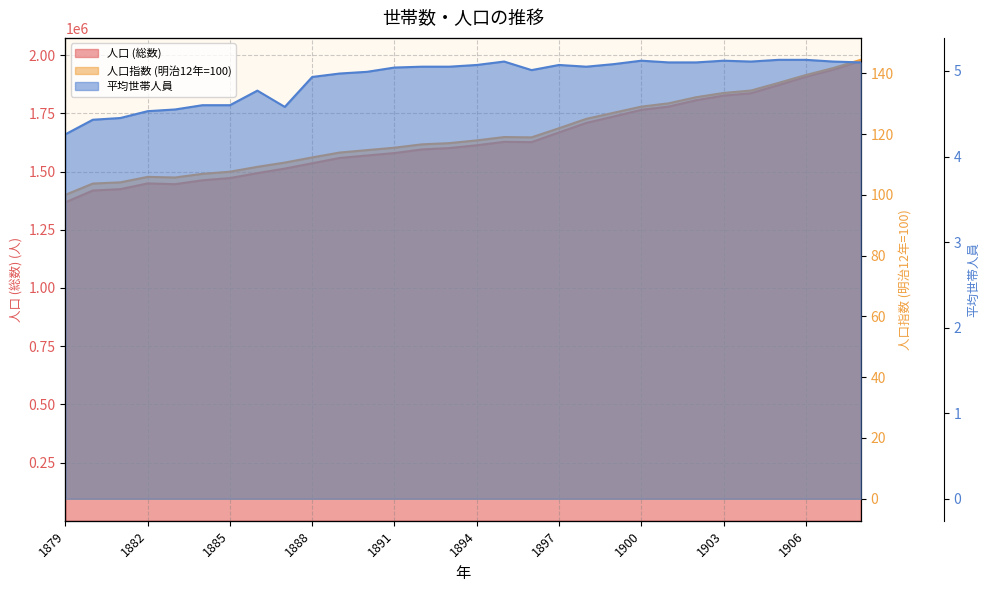

At how many categories does at least one series exceed 1053068?

30